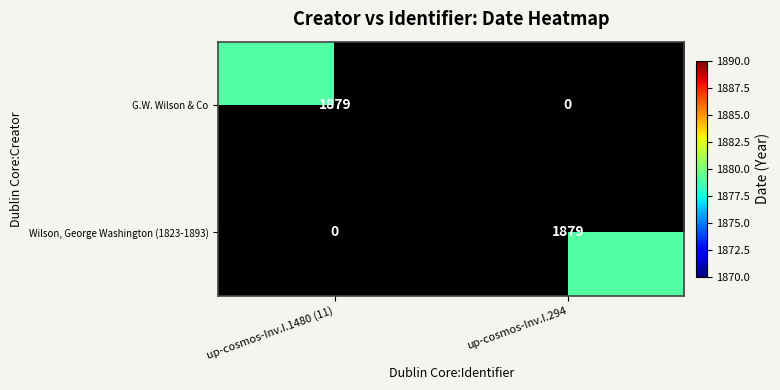

How many values in Wilson, George Washington (1823-1893) are above zero?

1